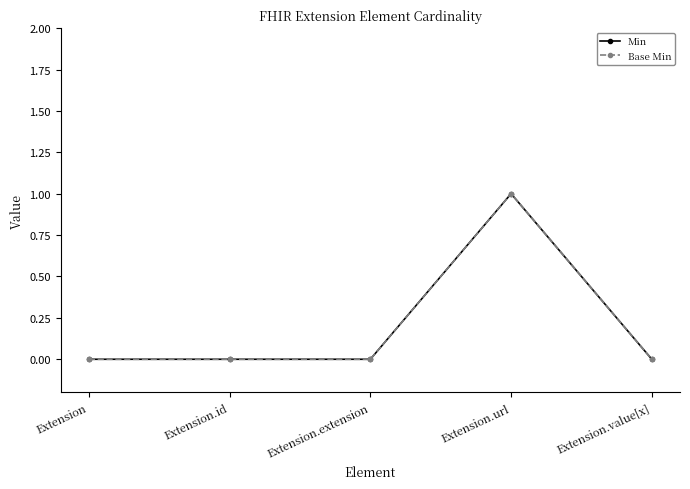

Does the chart have visible grid lines?

No